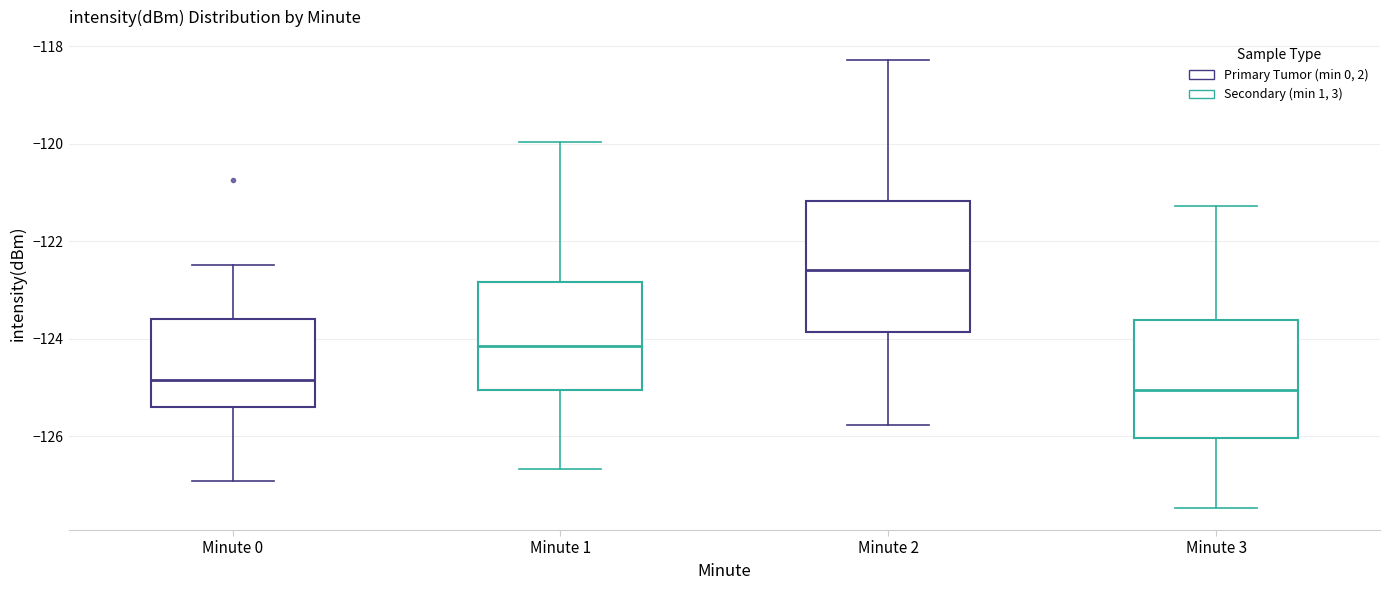

Reading left to right, read every box against the y-axis: the position of its median line, the range the box covers, and the ends of its whiskers. The values are not printed on the chart, so give them approximately, as read against the axis.

Minute 0: median -124.8, box -125.4 to -123.6, whiskers -127.0 to -122.4
Minute 1: median -124.2, box -125.0 to -122.8, whiskers -126.6 to -120.0
Minute 2: median -122.6, box -123.8 to -121.2, whiskers -125.8 to -118.2
Minute 3: median -125.0, box -126.0 to -123.6, whiskers -127.4 to -121.2